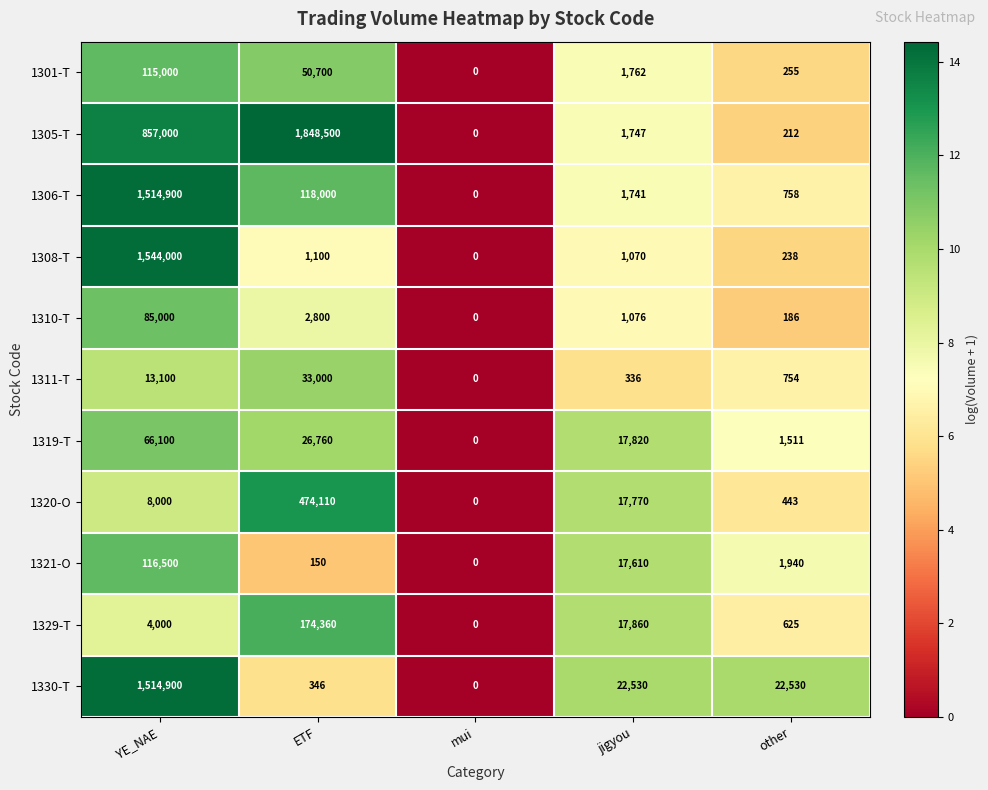

How many data points does each series have?

5